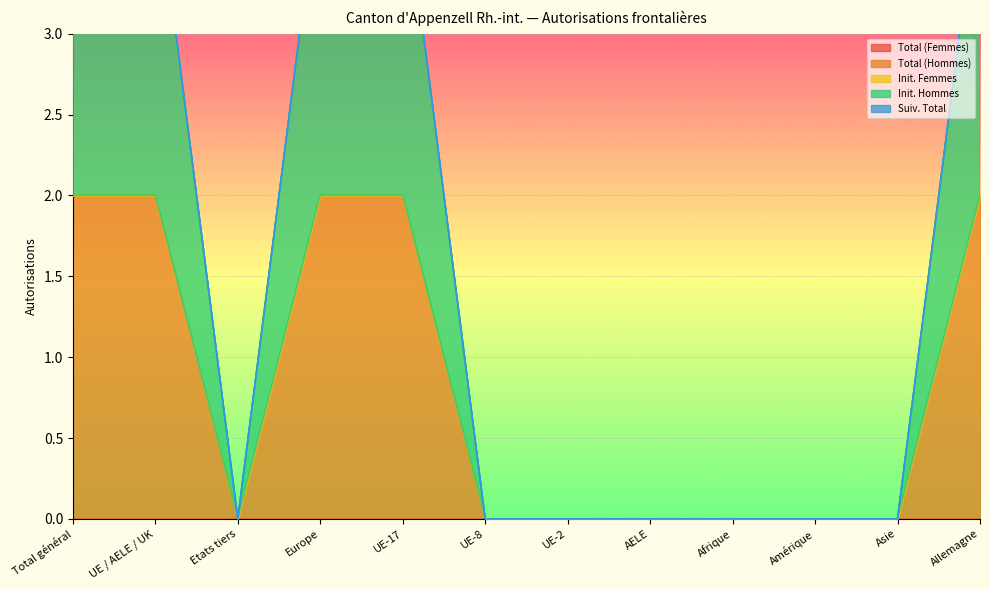

Which has a higher value, Europe or UE / AELE / UK?

Europe